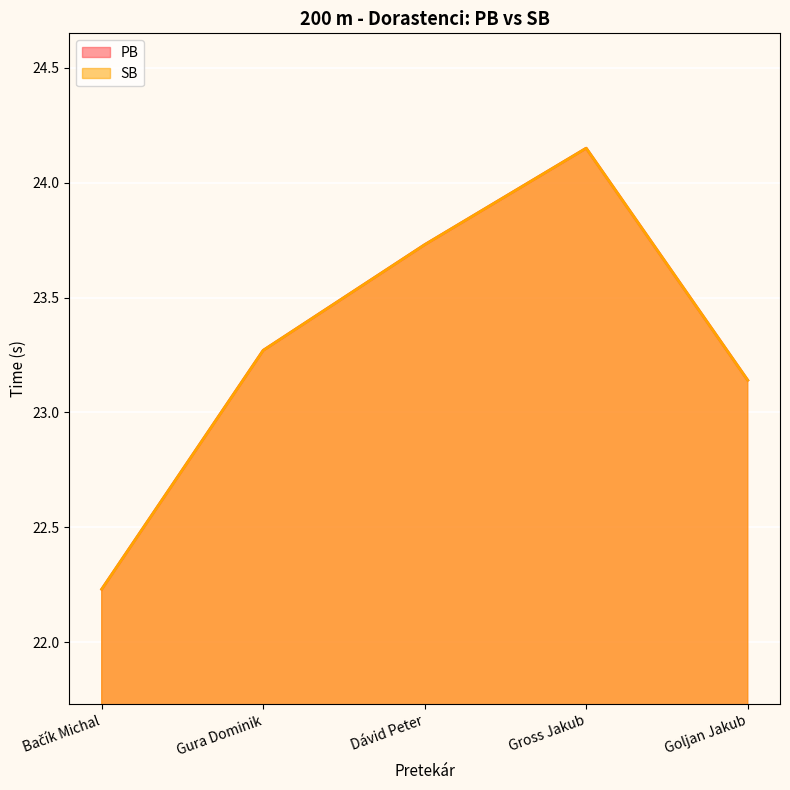

How many values in the PB series are below 23?

1